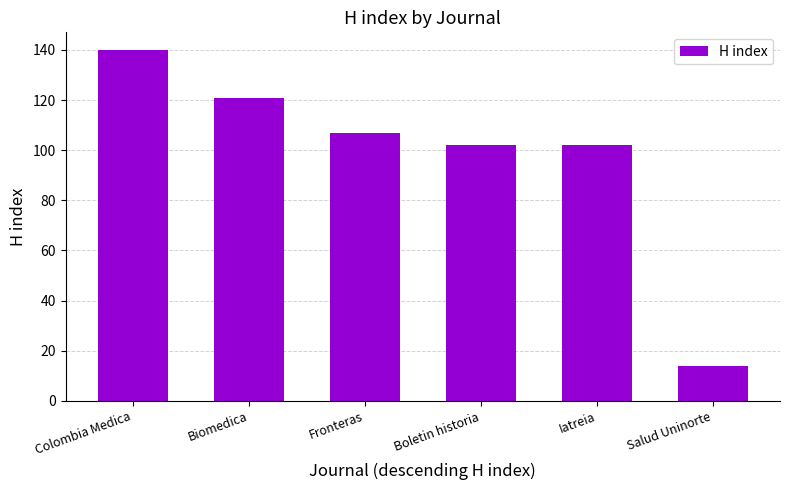

What is the difference between the maximum and minimum values?

126